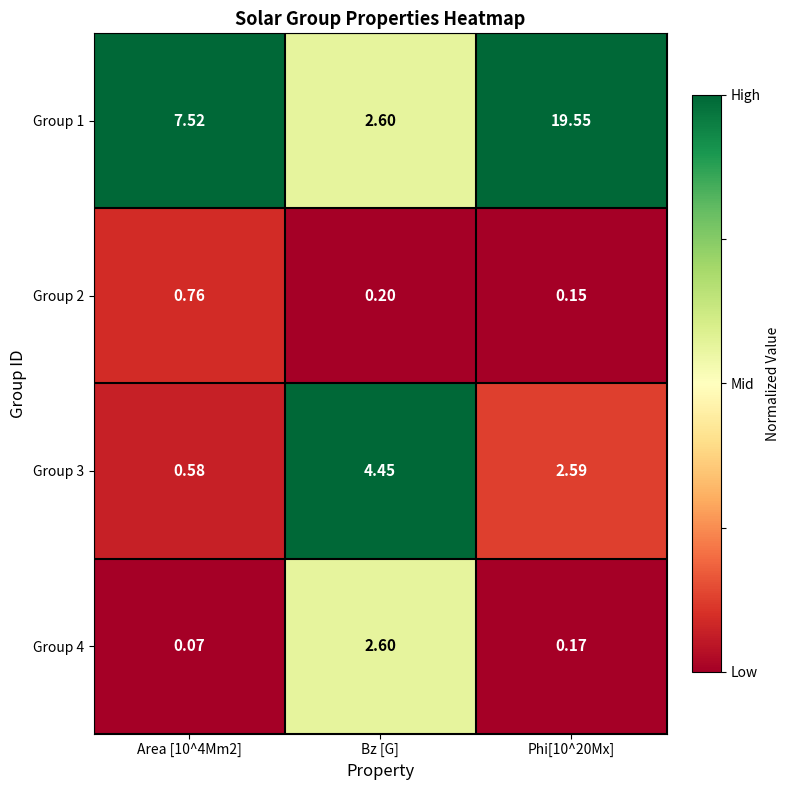

Where does the Group 3 series first go above 2?

Bz [G]